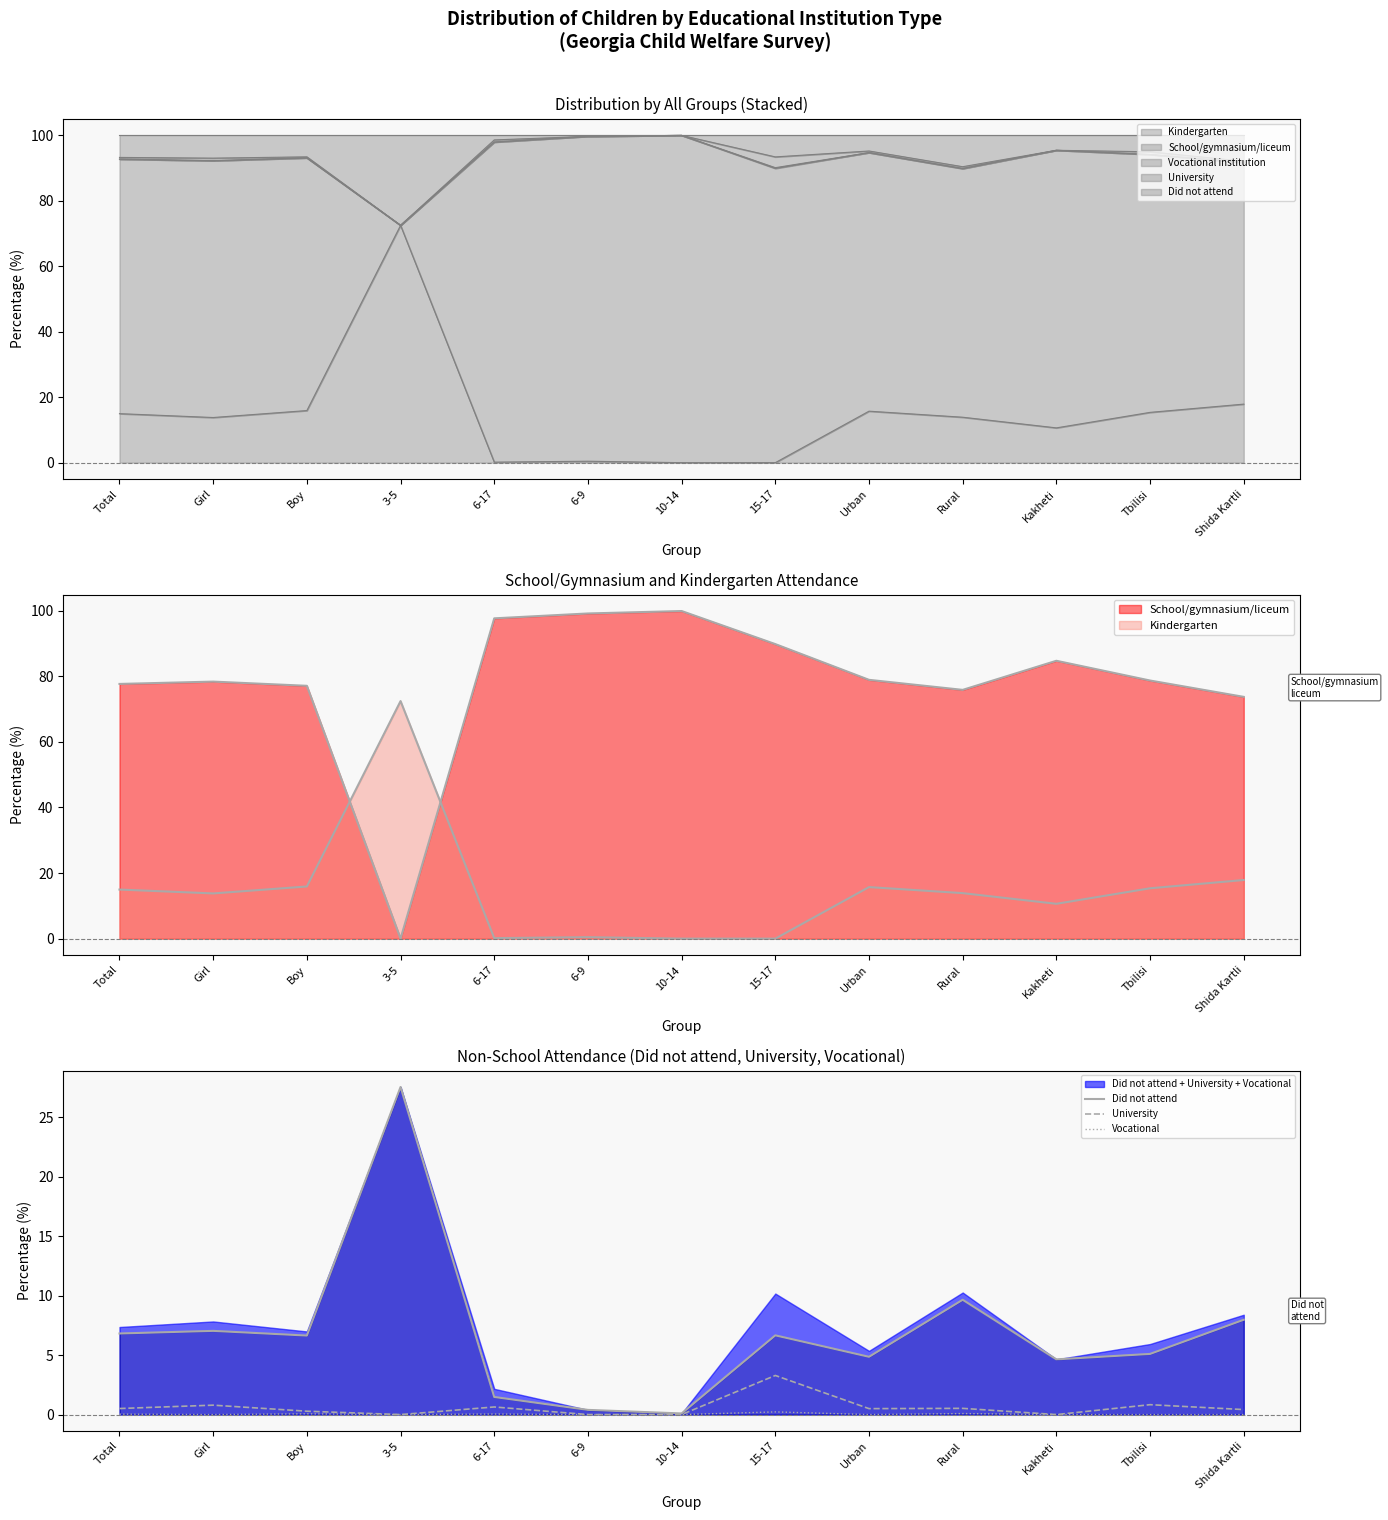

Between 6-9 and Shida Kartli, which series saw the biggest shift?

Did not attend